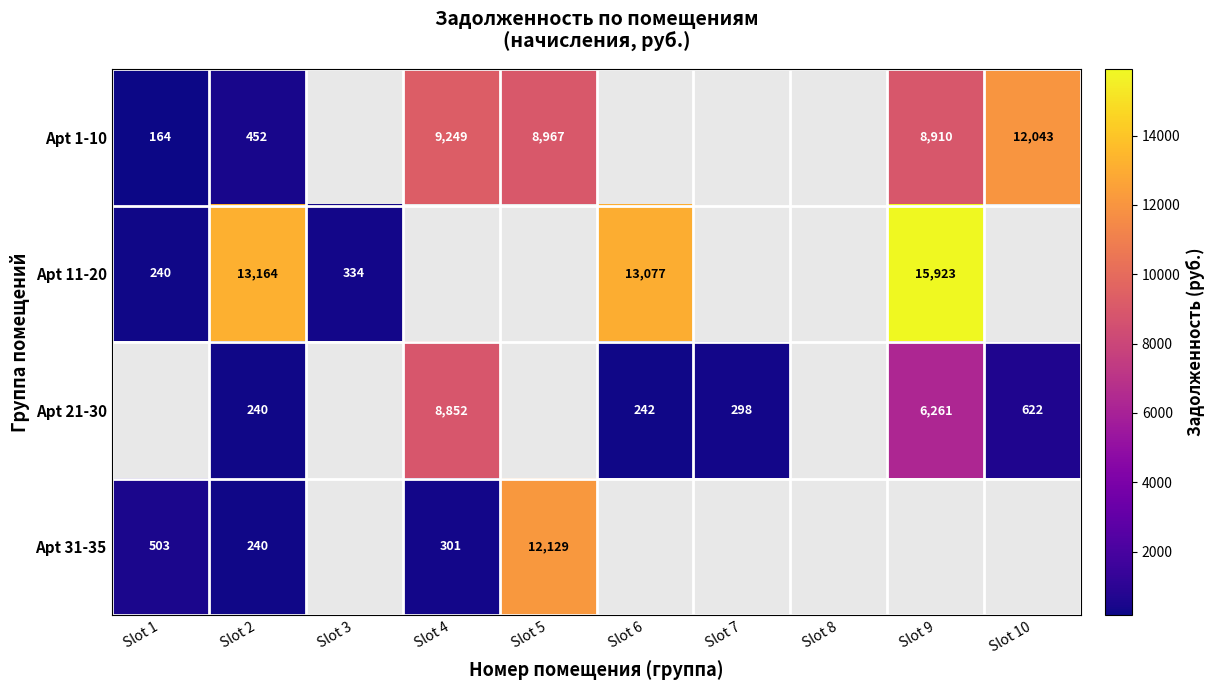

True or false: Apt 1-10 has a value of 452 at Slot 2.

True